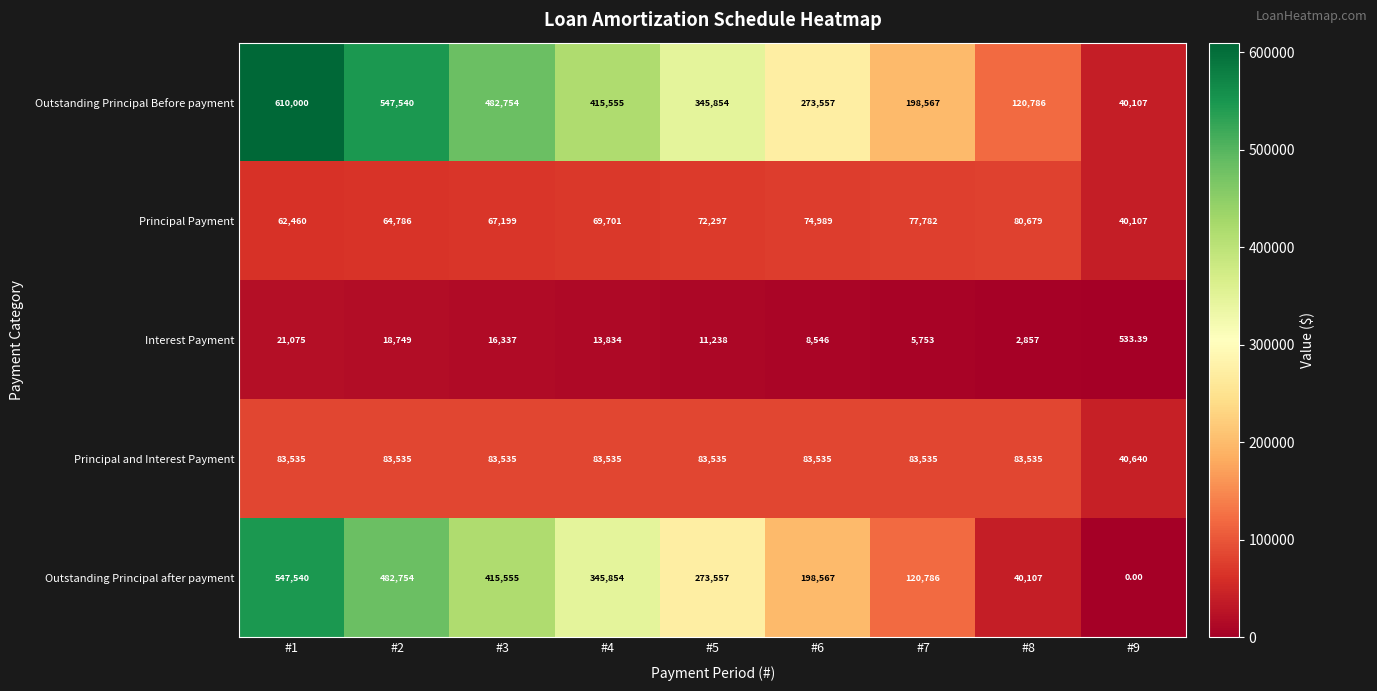

Rank the series by their maximum value, from highest to lowest.

Outstanding Principal Before payment, Outstanding Principal after payment, Principal and Interest Payment, Principal Payment, Interest Payment